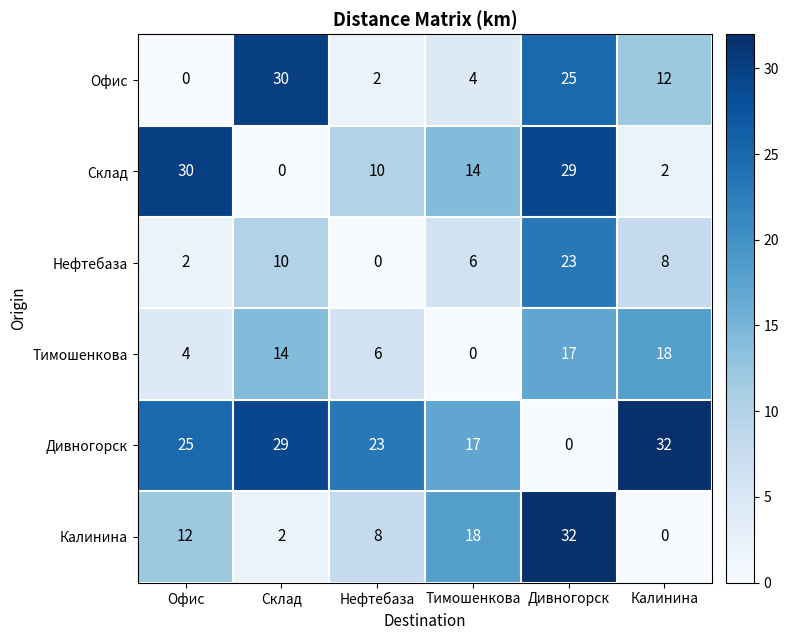

Where is Тимошенкова nearest to the value 9?

Нефтебаза